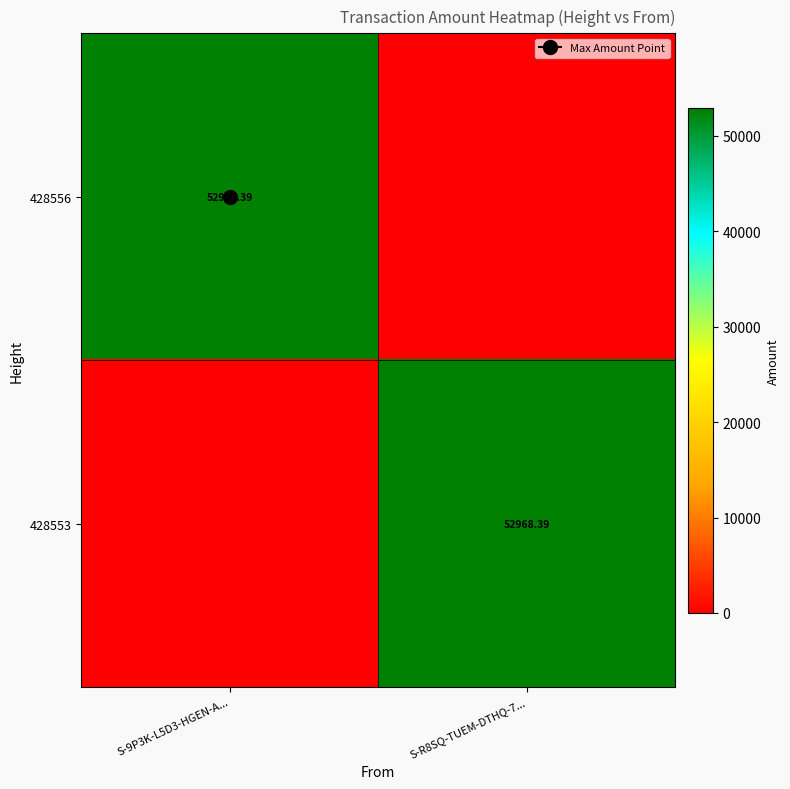

Is it true that 428553 equals 52968.4 at S-R8SQ-TUEM-DTHQ-7...?

True